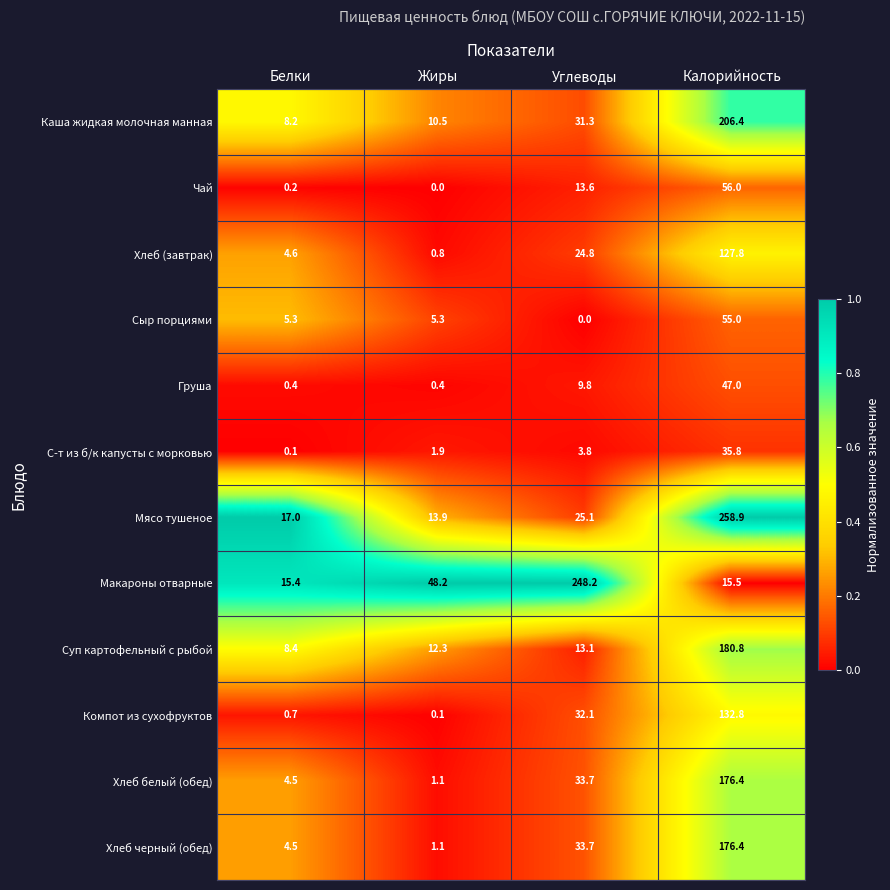

At which category does the chart reach its peak across all series?

Калорийность